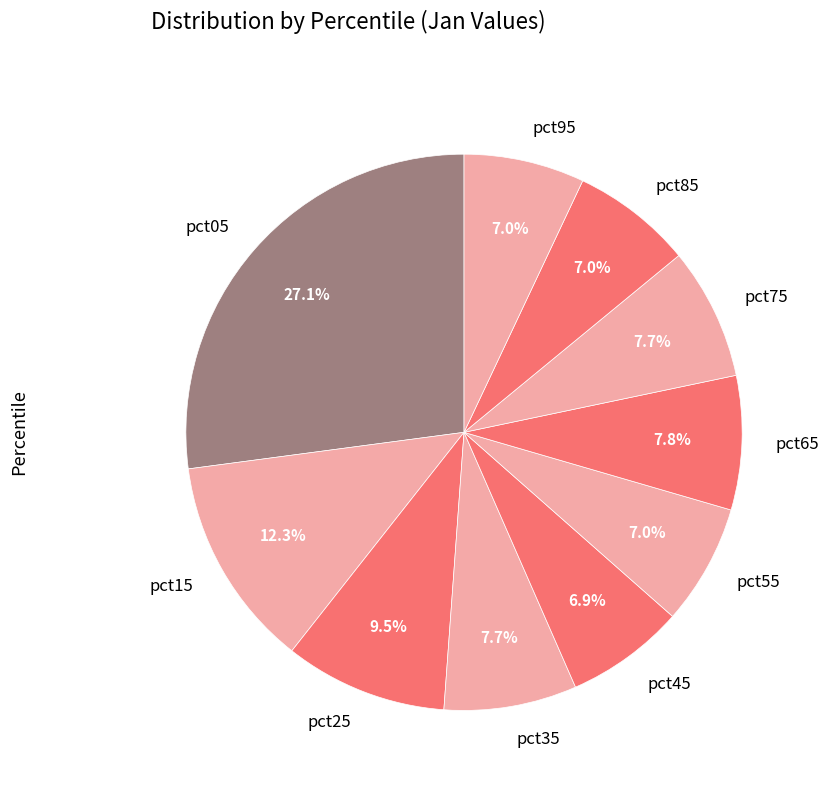

Approximately how many times larger is the value at pct95 compared to pct55?

1.0